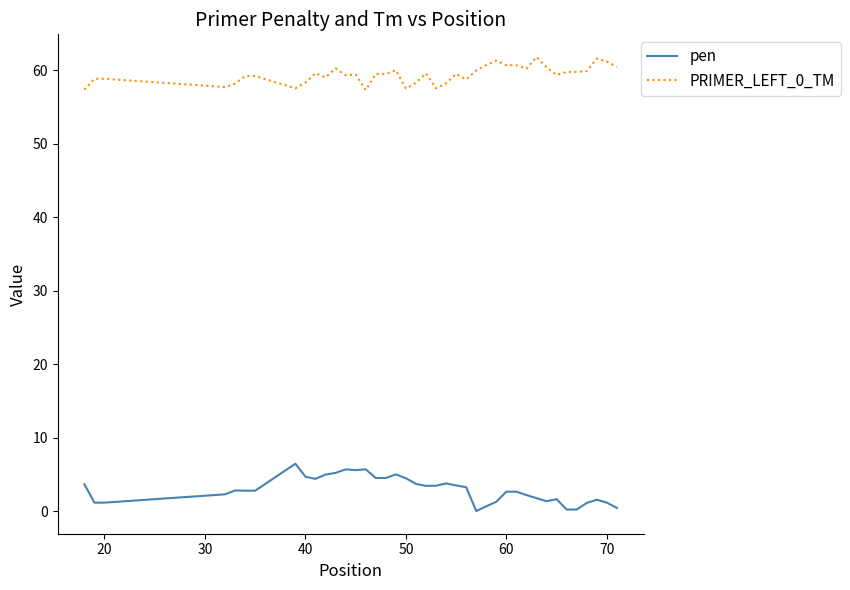

True or false: PRIMER_LEFT_0_TM and pen cross at least once.

False